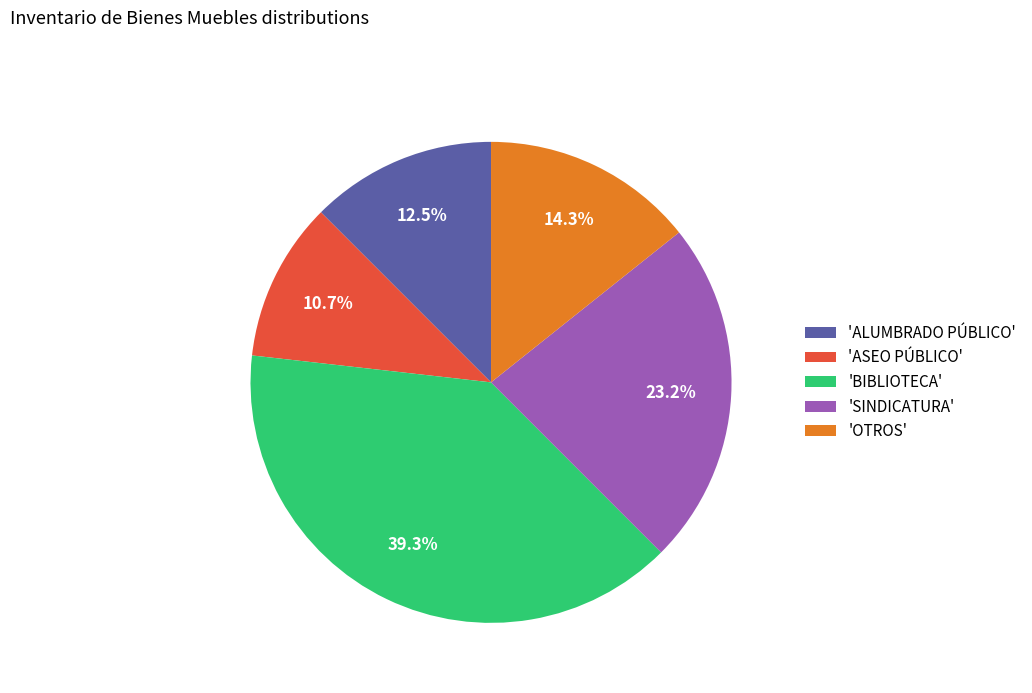

Rank the categories by value from lowest to highest.

'ASEO PÚBLICO', 'ALUMBRADO PÚBLICO', 'OTROS', 'SINDICATURA', 'BIBLIOTECA'